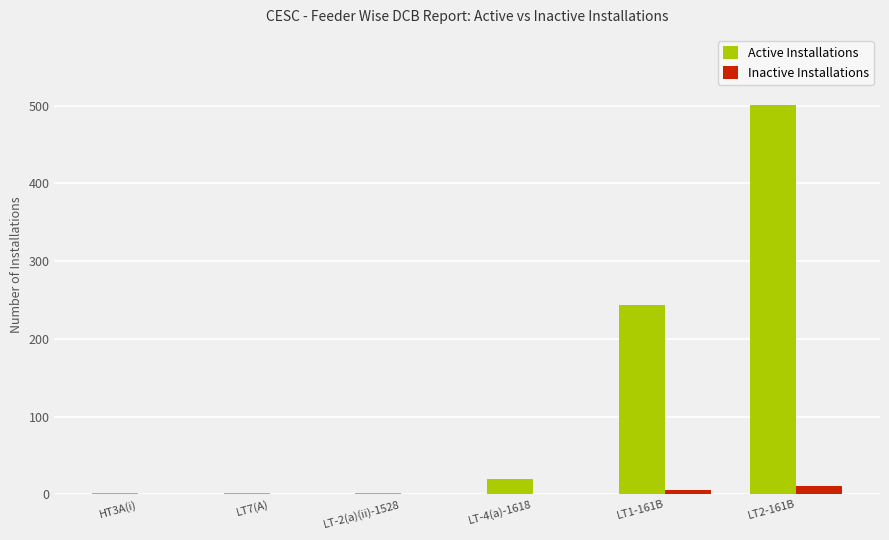

Are the bars horizontal?

No